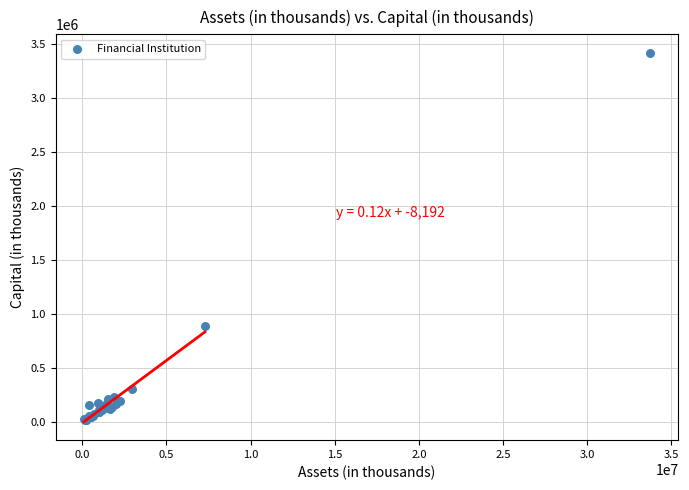

What Y value in the scatter plot is closest to 1717409?

887467